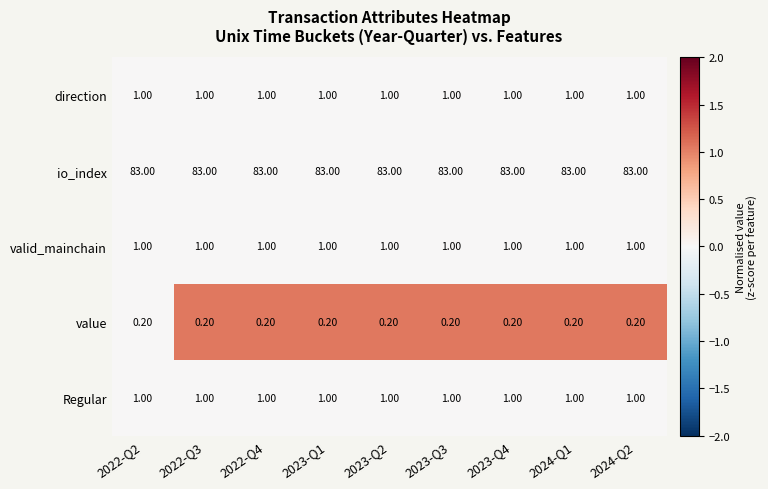

What is the sum of the value values at 2023-Q2 and 2022-Q3?

0.4